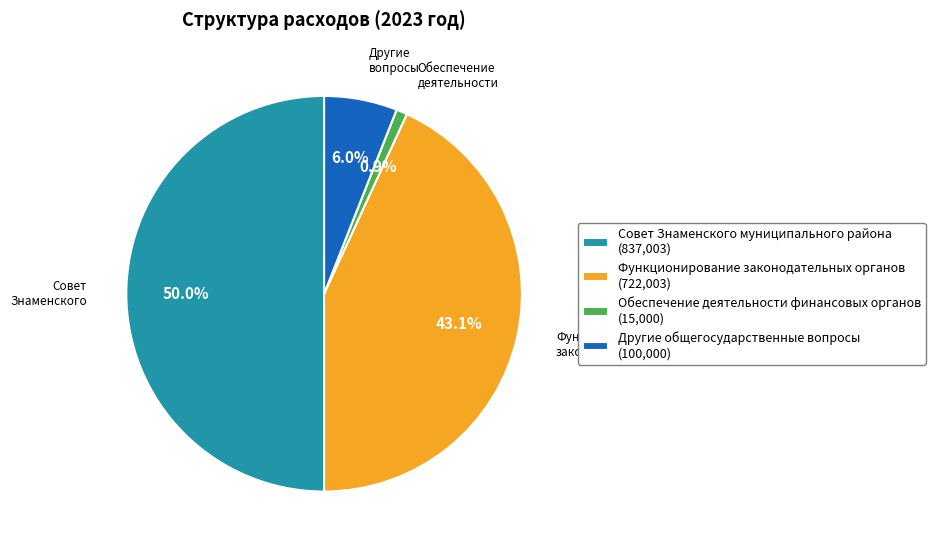

Between Другие общегосударственные вопросы (100,000) and Совет Знаменского муниципального района (837,003), which is larger?

Совет Знаменского муниципального района (837,003)